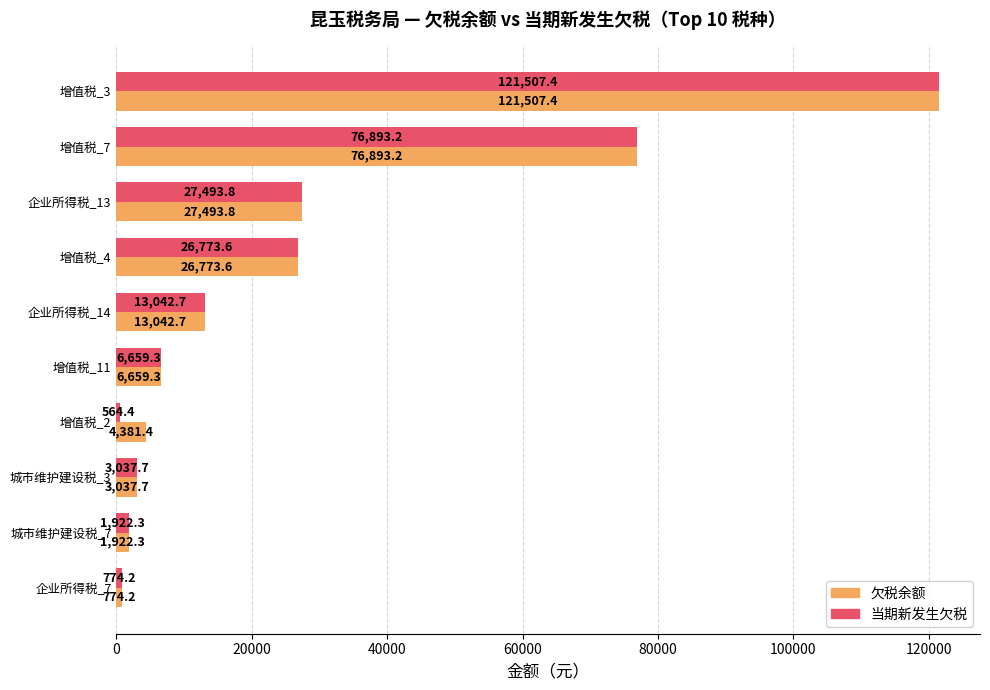

At which label is 欠税余额 closest to 61140?

增值税_7